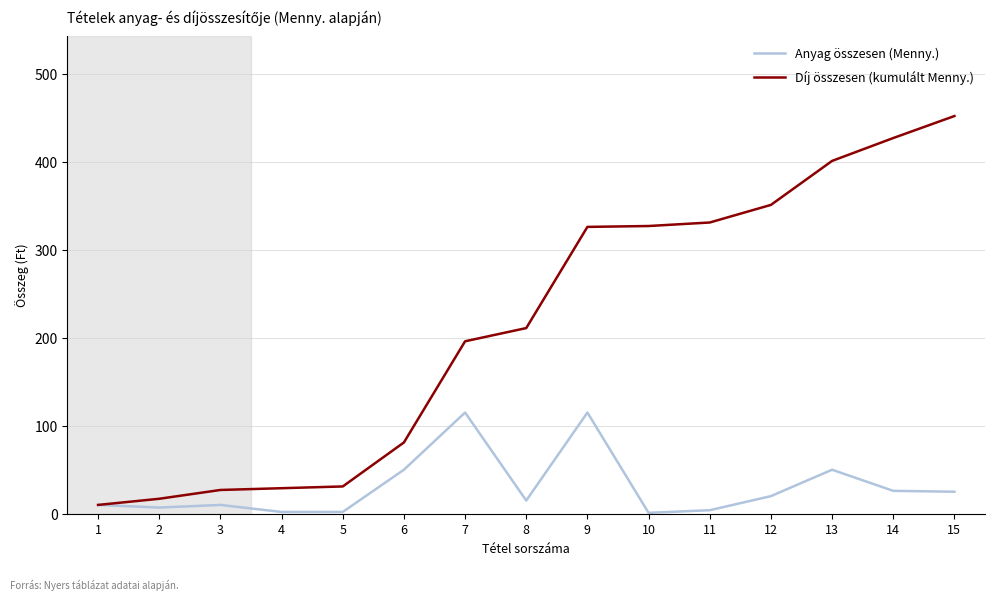

Is this an area chart (filled region under the line)?

No